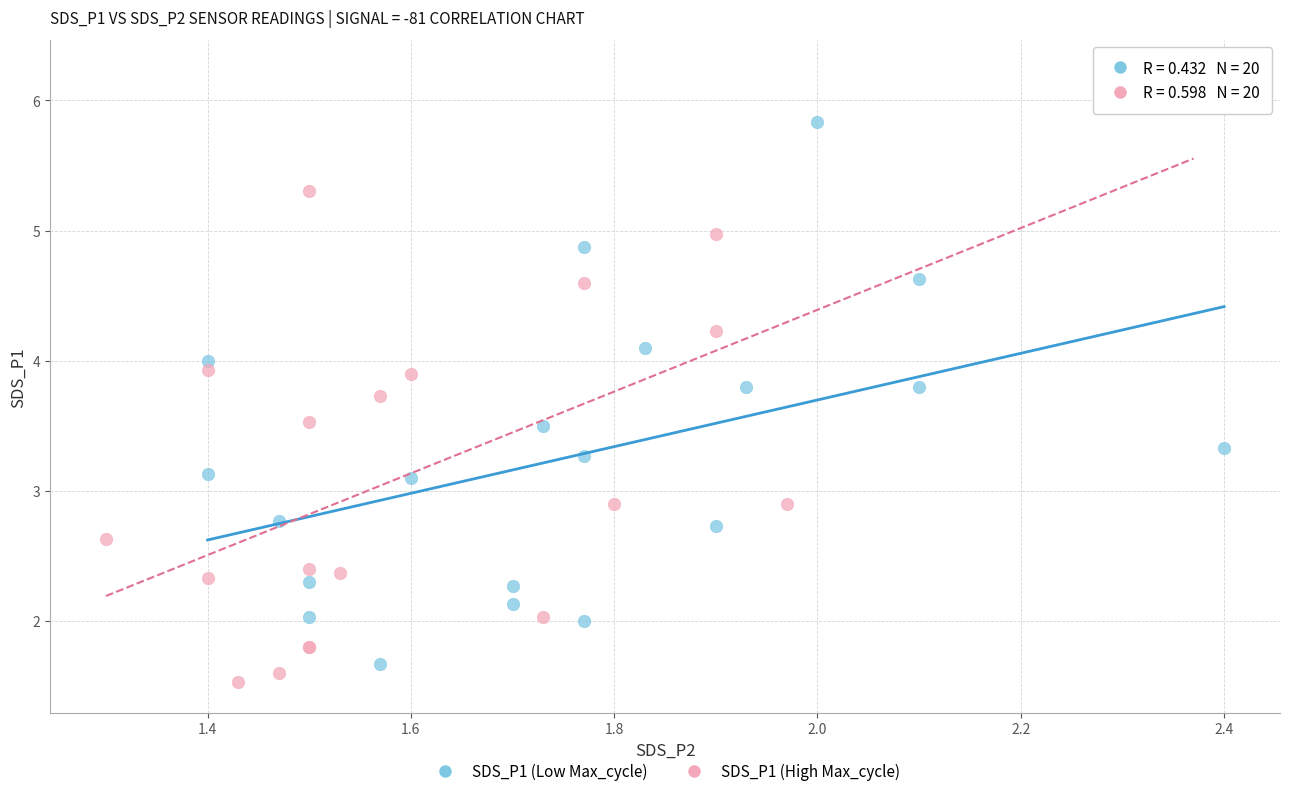

Which series has the widest spread of Y values?

SDS_P1 (High Max_cycle)